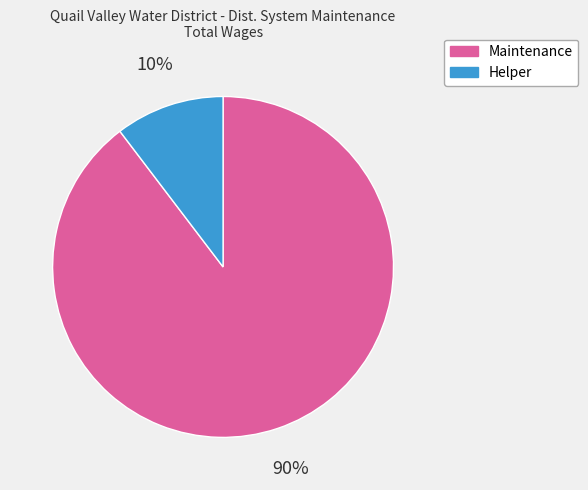

Combined, do Helper and Maintenance account for over 50%?

Yes